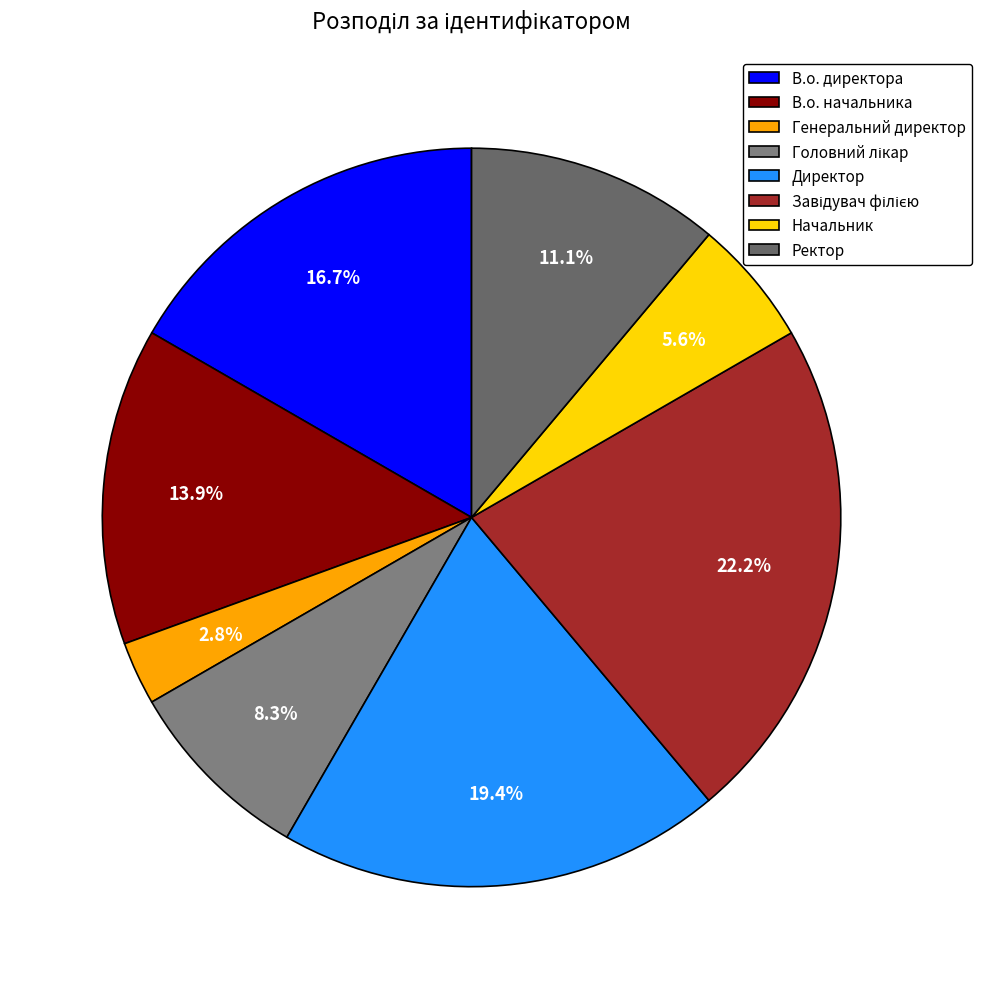

Which category has the smallest portion of the pie?

Генеральний директор